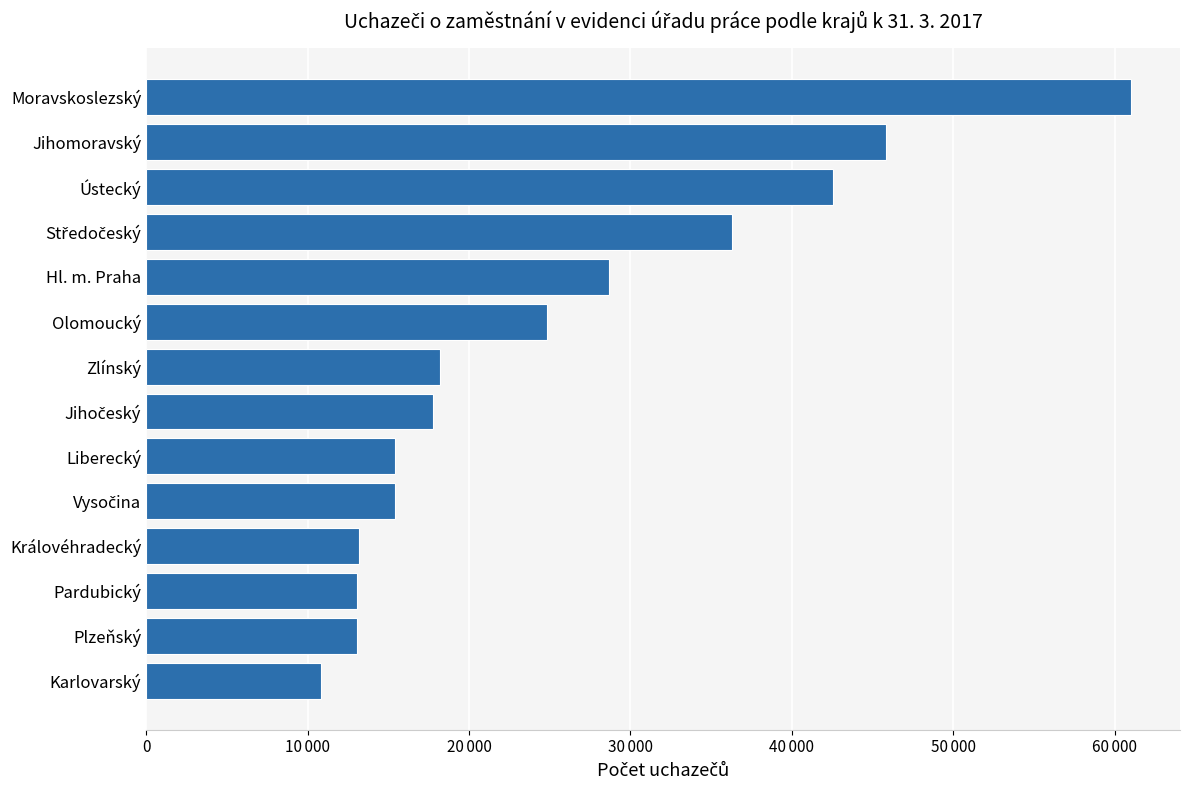

What is the difference between the maximum and minimum values?

50174